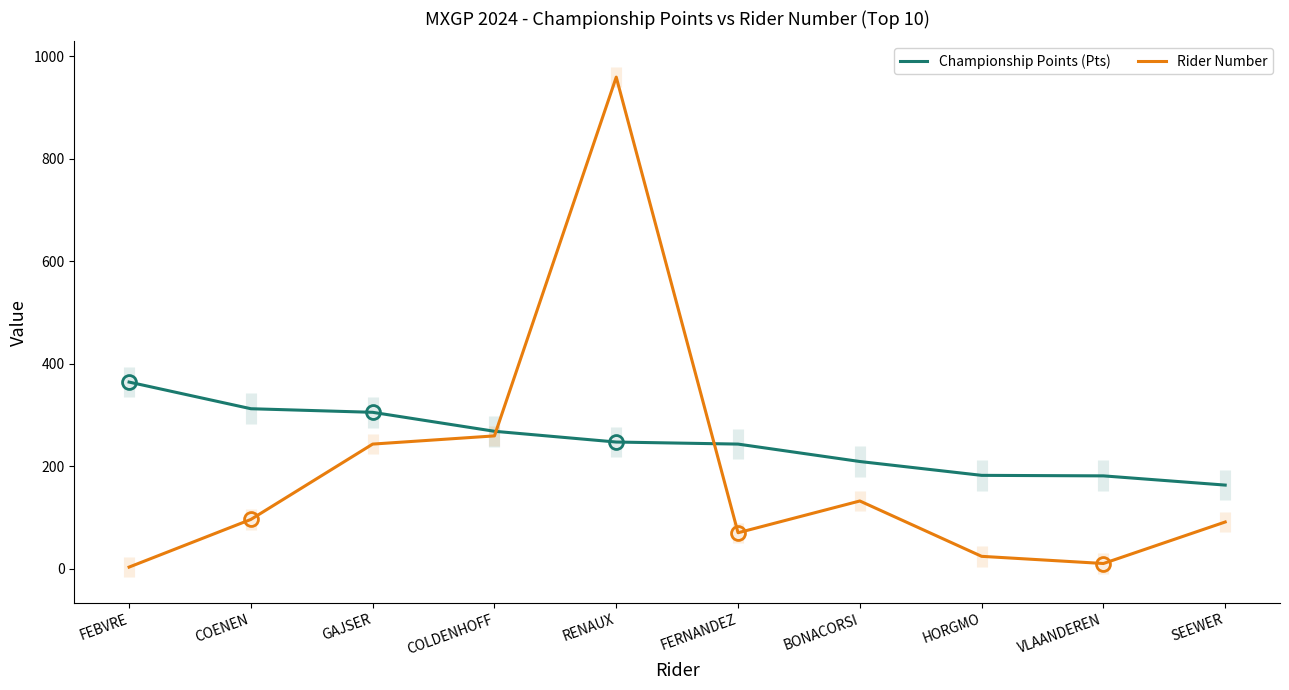

What are all the series names shown in the legend?

Championship Points (Pts), Rider Number